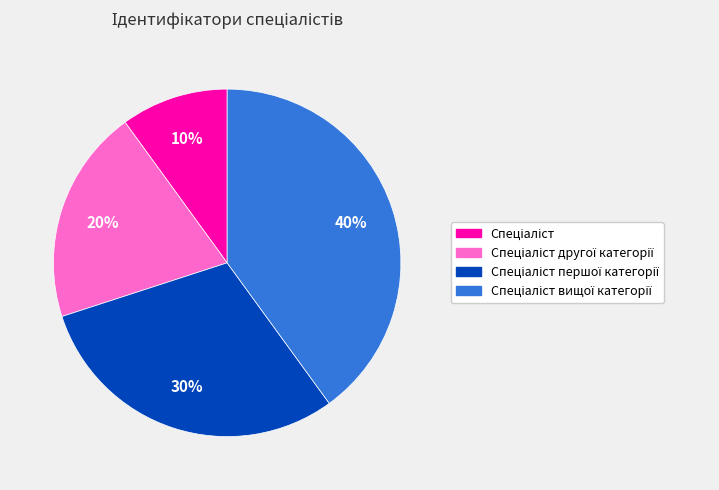

Is there a majority slice in this chart?

No